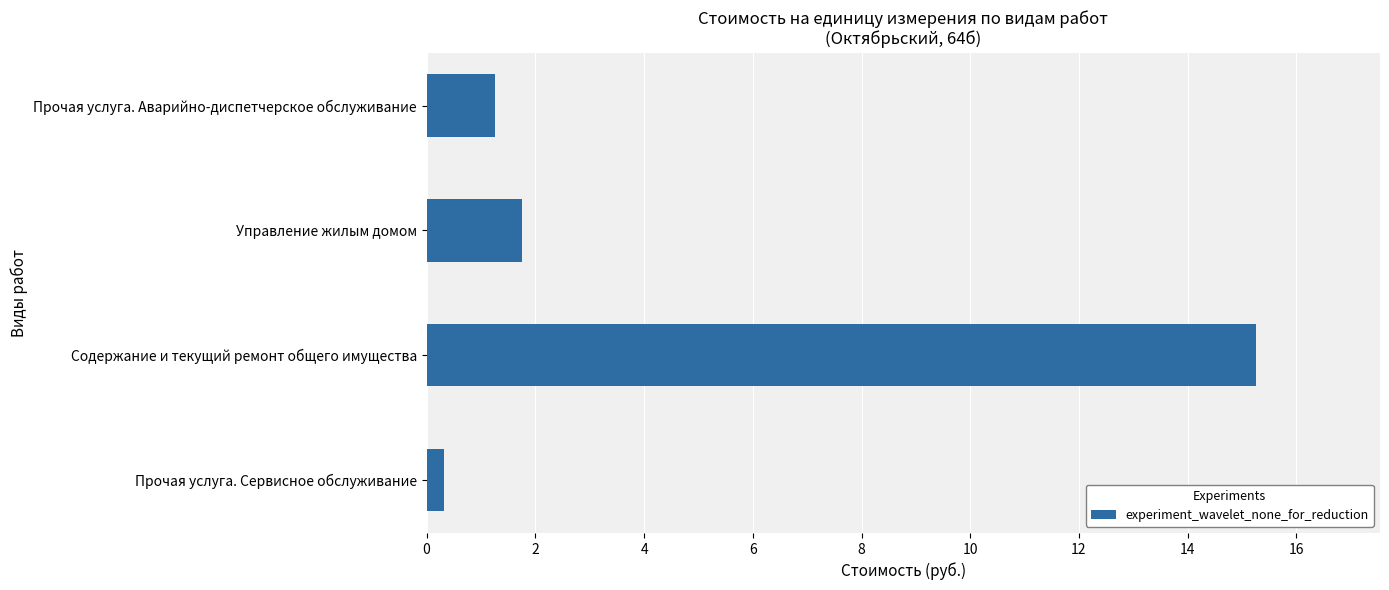

The value at Прочая услуга. Аварийно-диспетчерское обслуживание is 1.8. True or false?

False